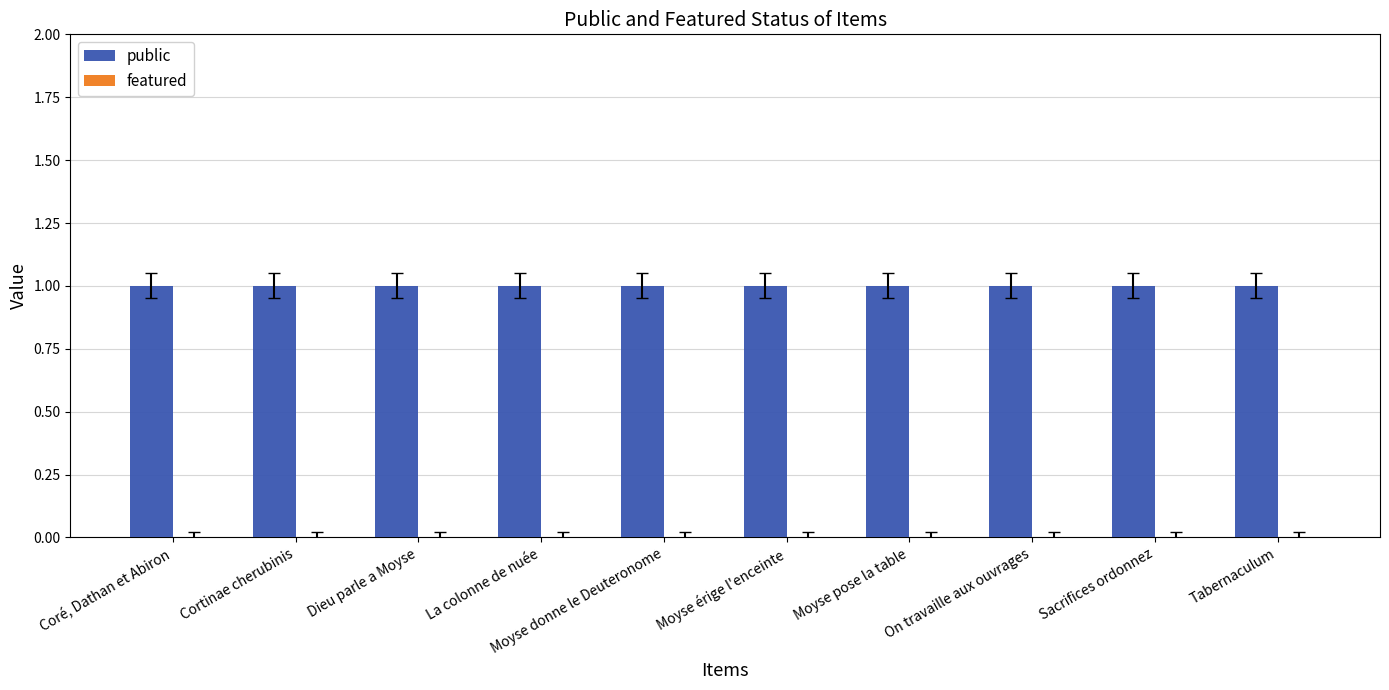

What are all the series names shown in the legend?

public, featured